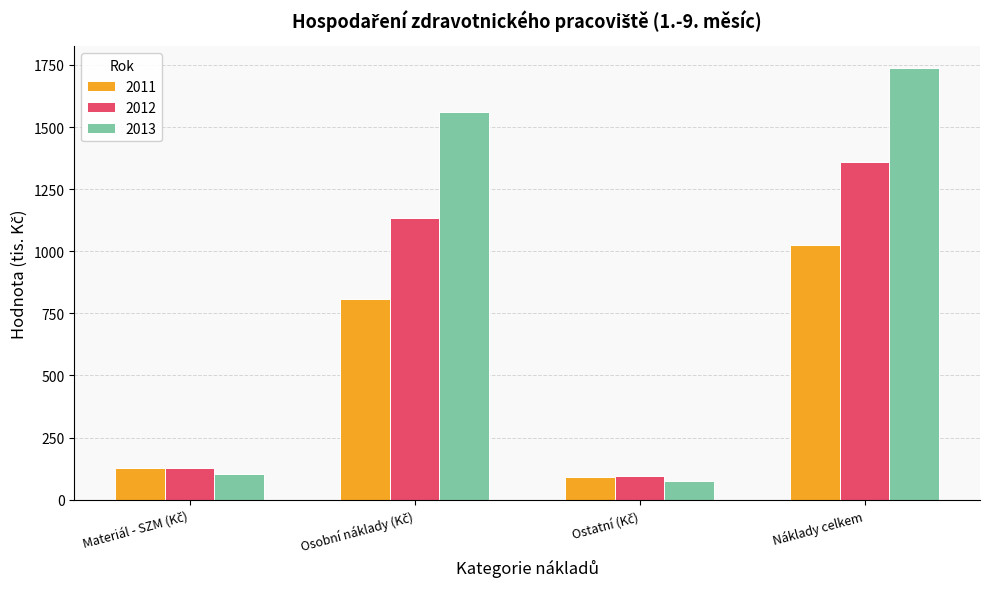

Which series has the widest spread of values?

2013